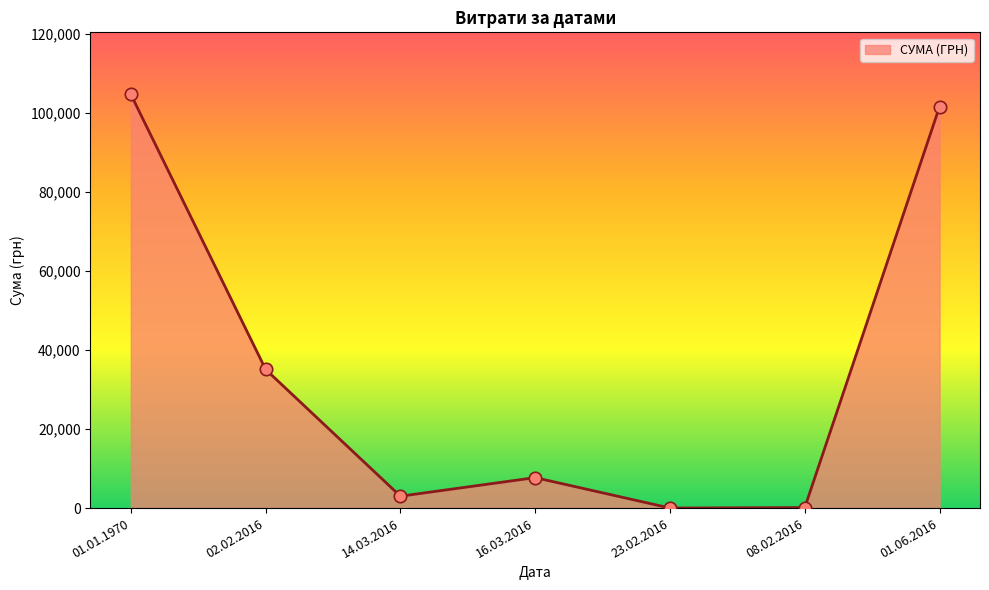

Between 01.01.1970 and 16.03.2016, which is larger?

01.01.1970